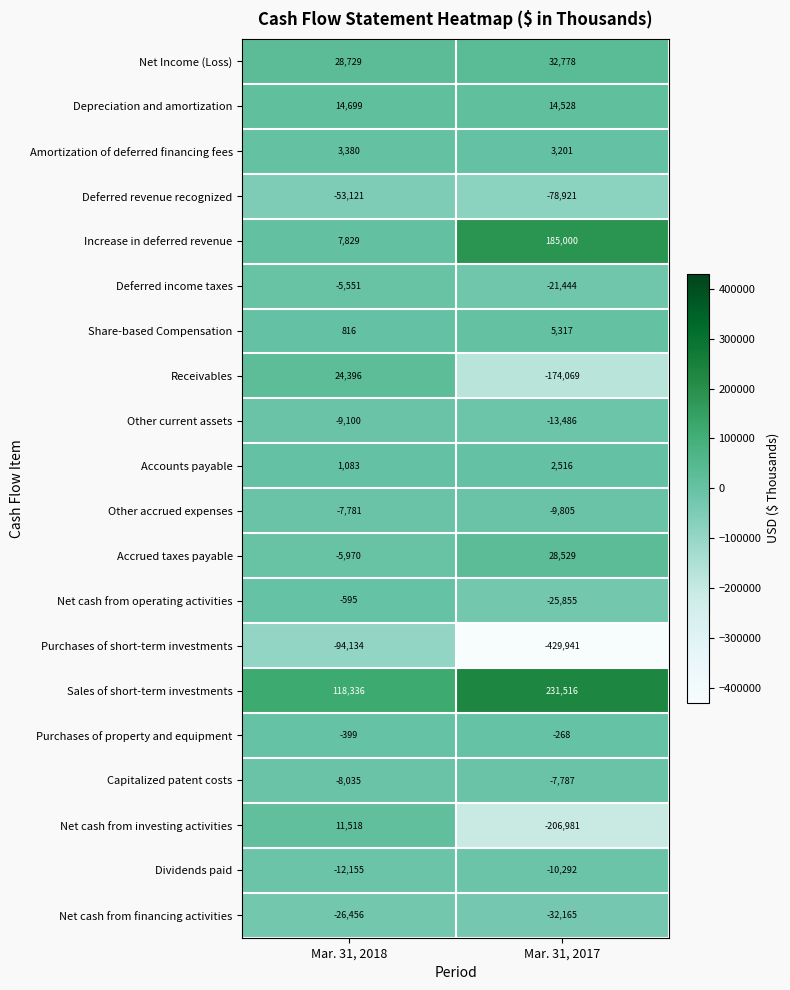

Where is Net cash from operating activities nearest to the value -13225?

Mar. 31, 2018